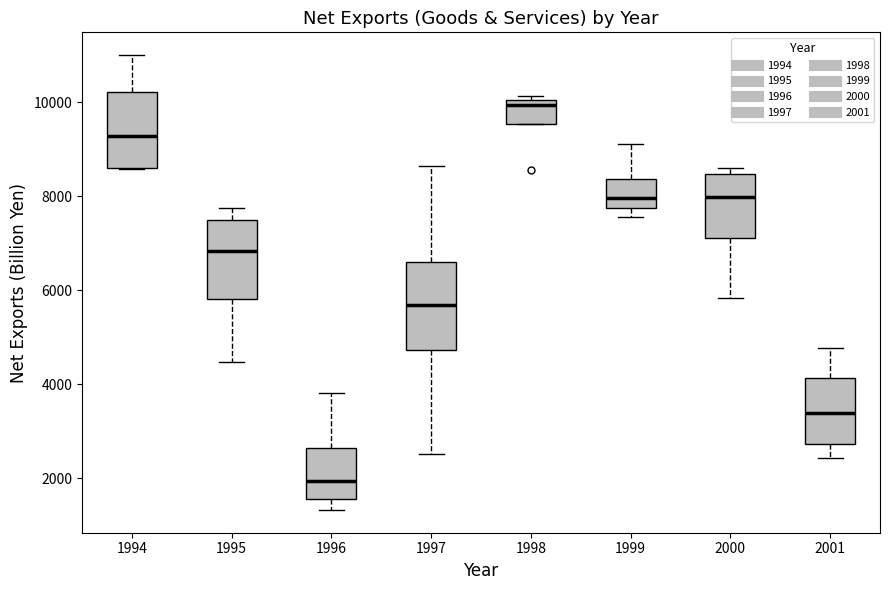

Which box is the tallest, from its lower edge to its upper edge?

1997